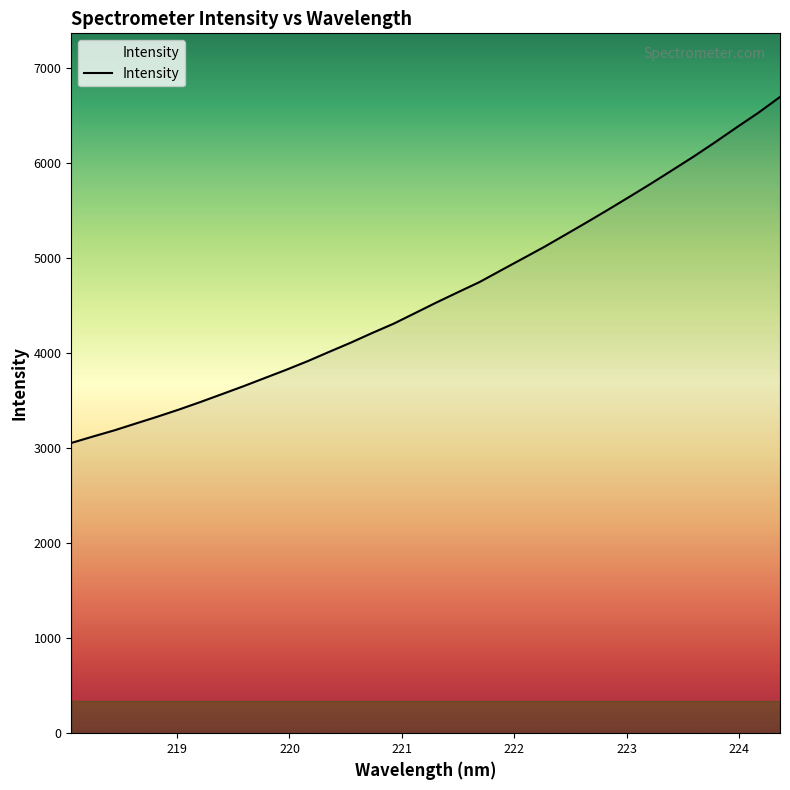

What is the smallest value displayed?

3056.1